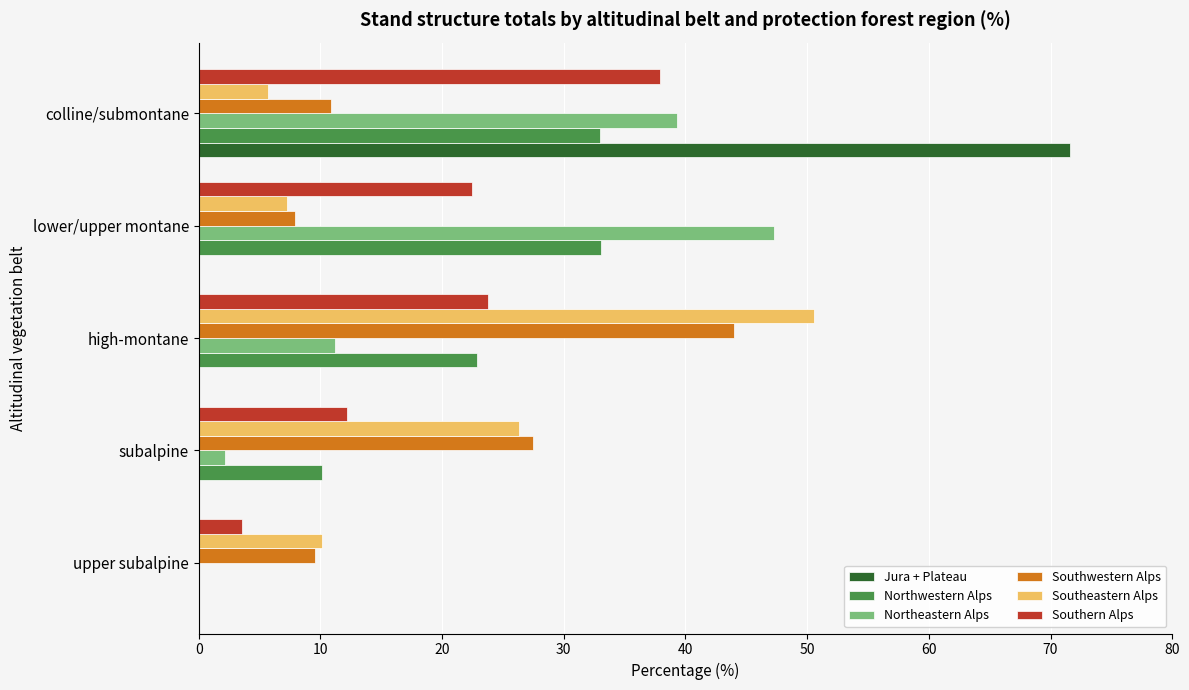

The value of Southern Alps at high-montane is 23.8. True or false?

True